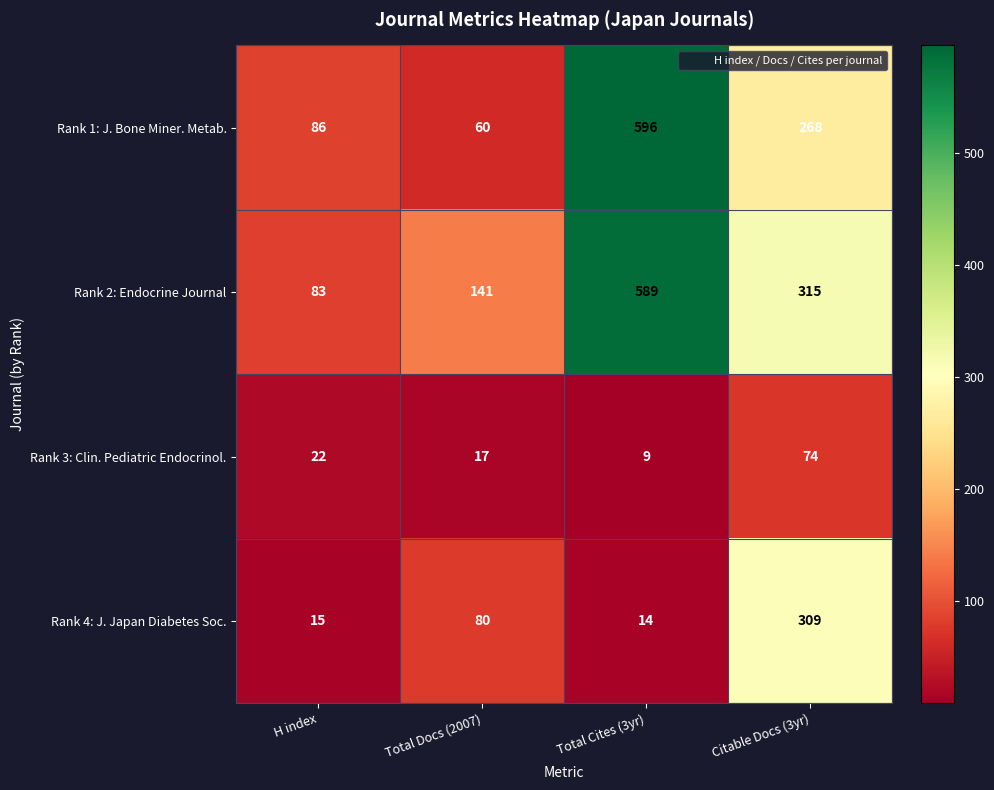

Where is Rank 3: Clin. Pediatric Endocrinol. nearest to the value 41?

H index